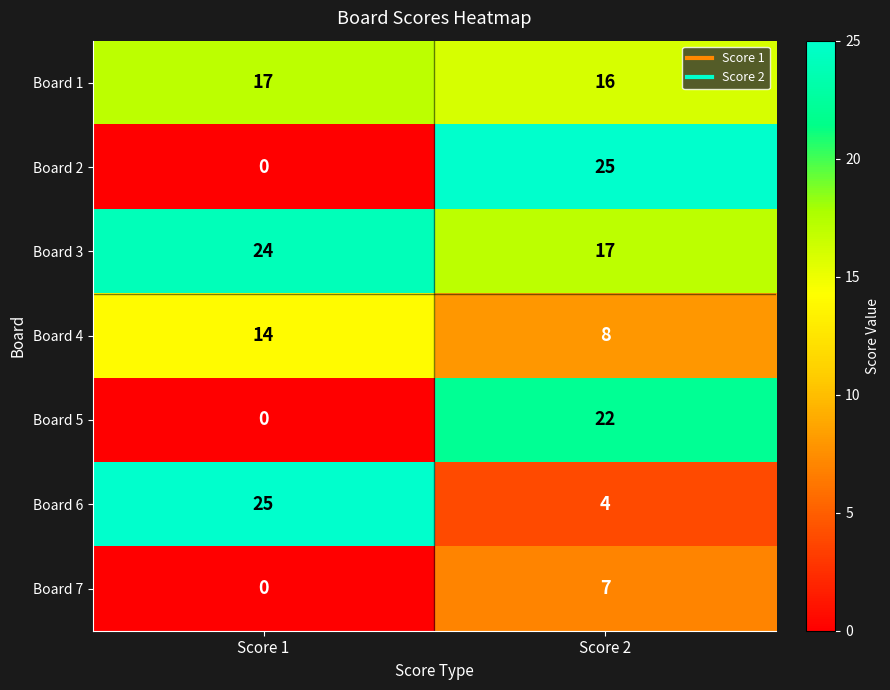

How many data points does each series have?

2